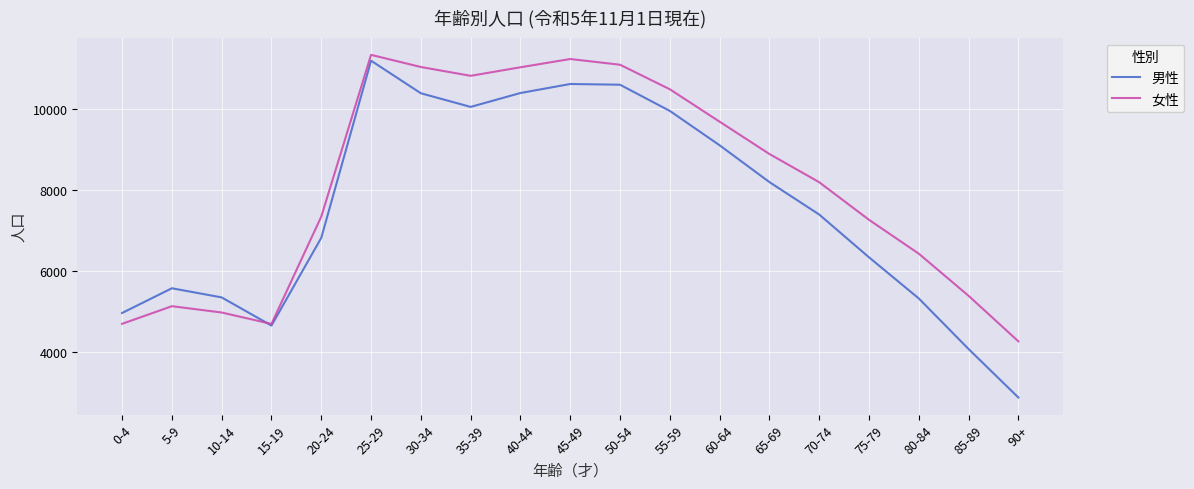

True or false: 女性 has more than 1 interior local peaks.

True